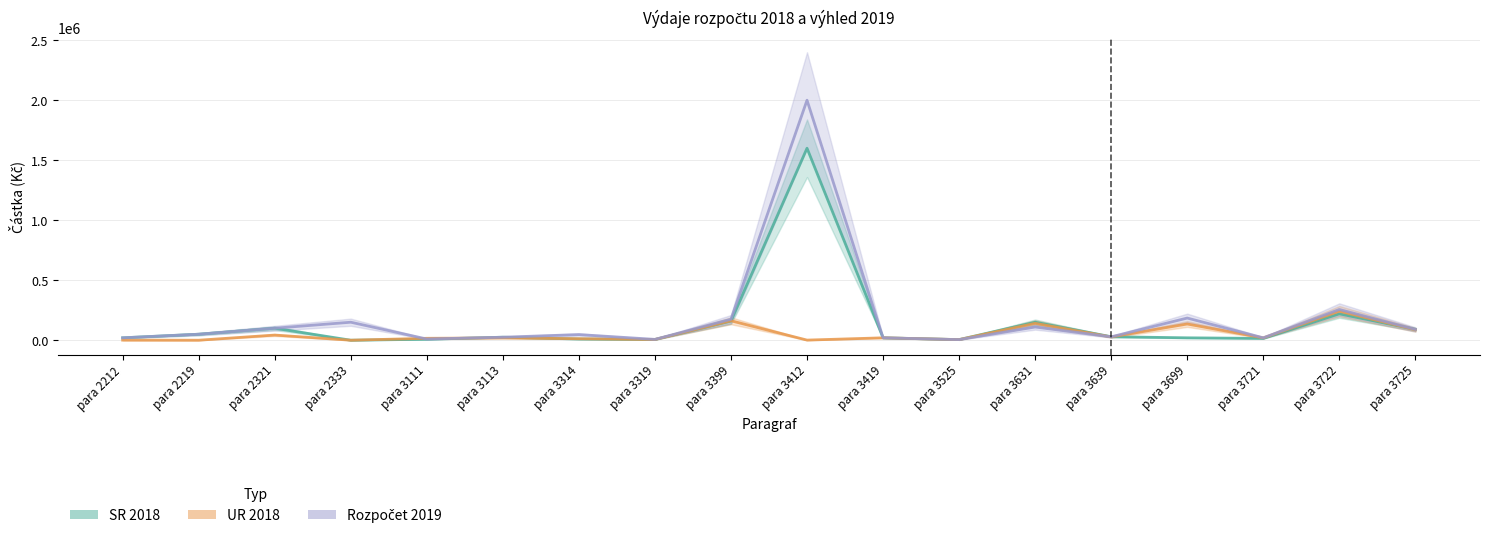

Which series ends up on top after the final intersection of Rozpočet 2019 and UR 2018?

Rozpočet 2019